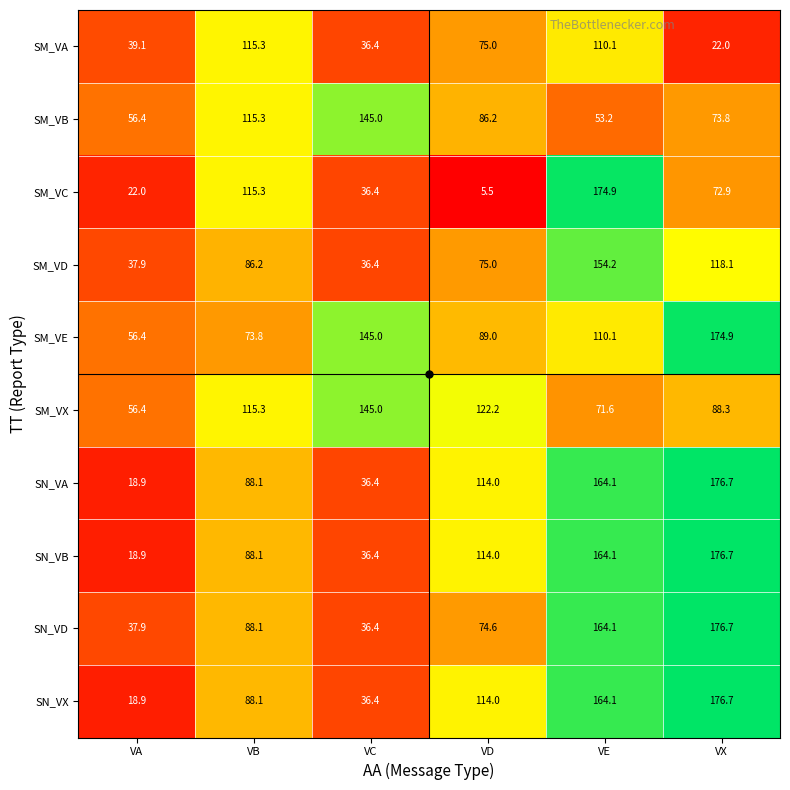

How many data points in SM_VE are less than 110?

3